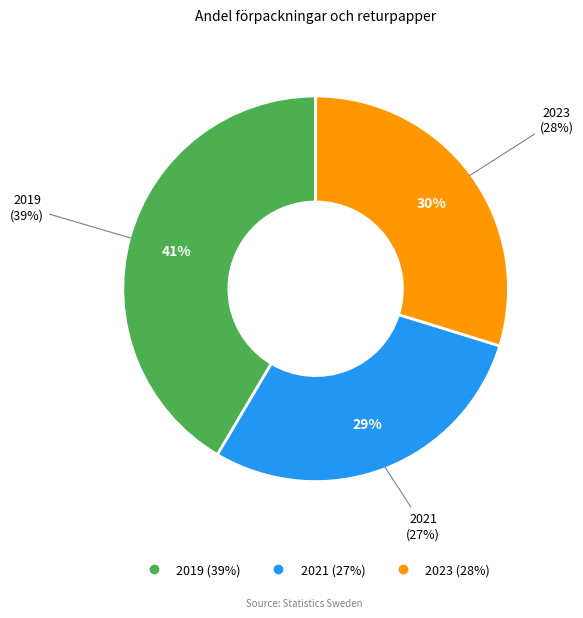

Approximately how many times larger is the value at 2021 compared to 2019?

0.7